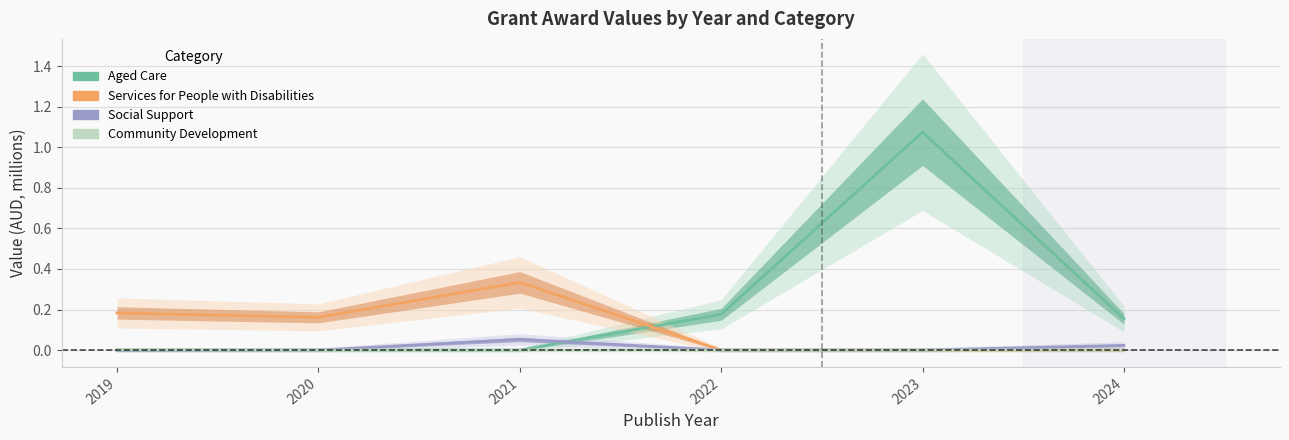

How many values in the Social Support series exceed 0?

2